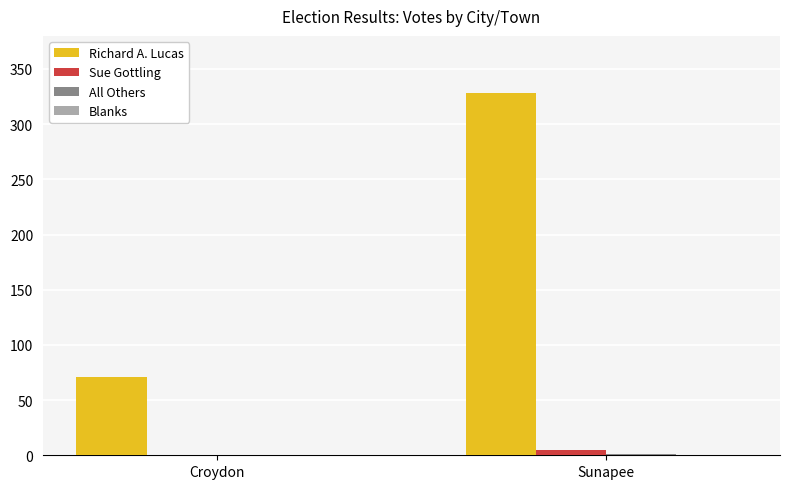

Which label corresponds to the largest value in the chart?

Sunapee